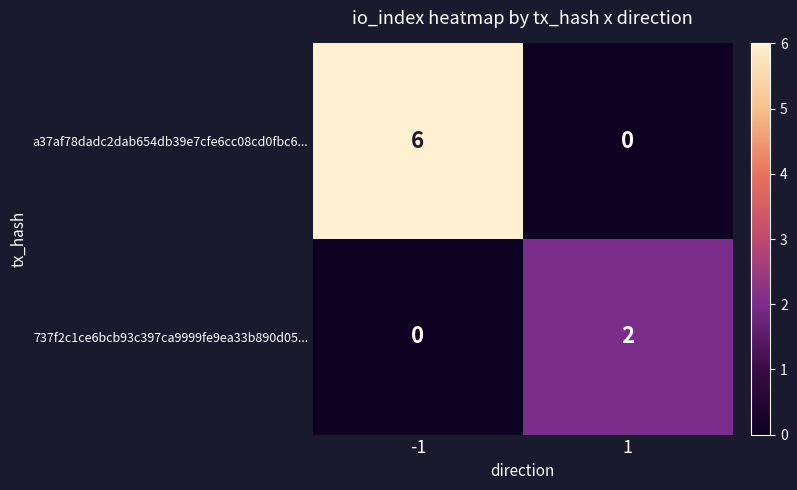

What is the maximum value for a37af78dadc2dab654db39e7cfe6cc08cd0fbc6...?

6